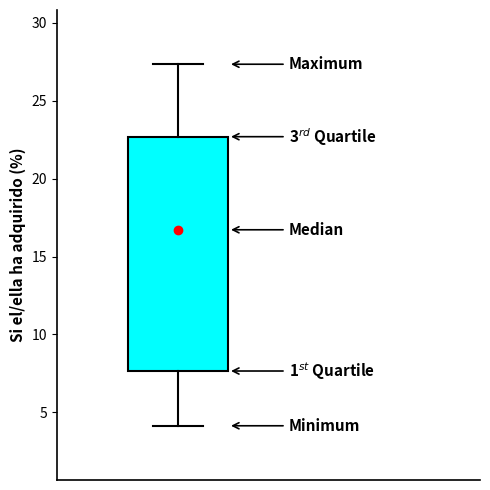

Read this box plot against the y-axis: the position of the median line, the range covered by the box, and the ends of both whiskers. The values are not printed on the chart, so give them approximately, as read against the axis.

median 16.5, box 7.5 to 22.5, whiskers 4.0 to 27.5